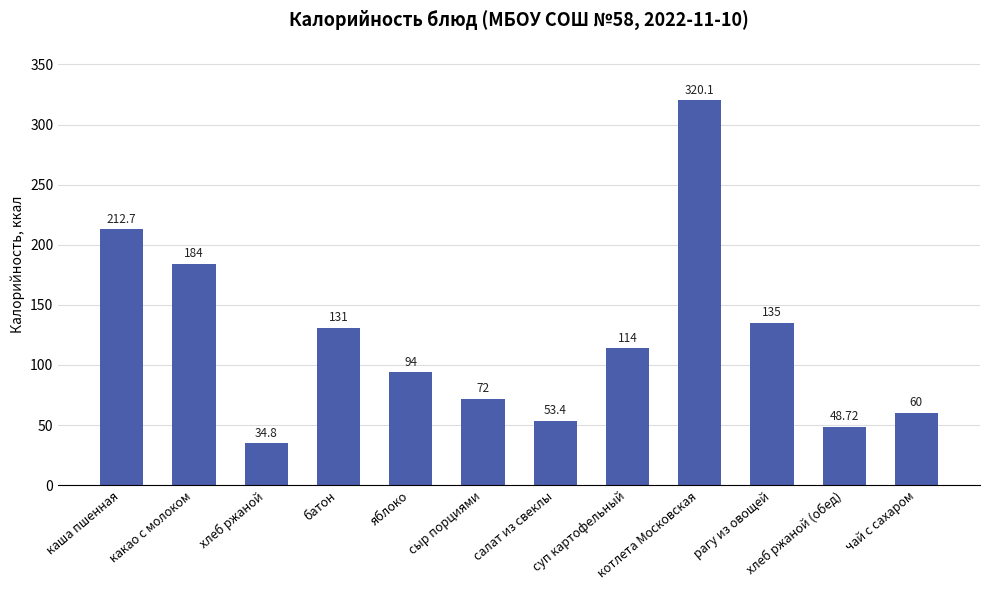

How many bars are there in total?

12